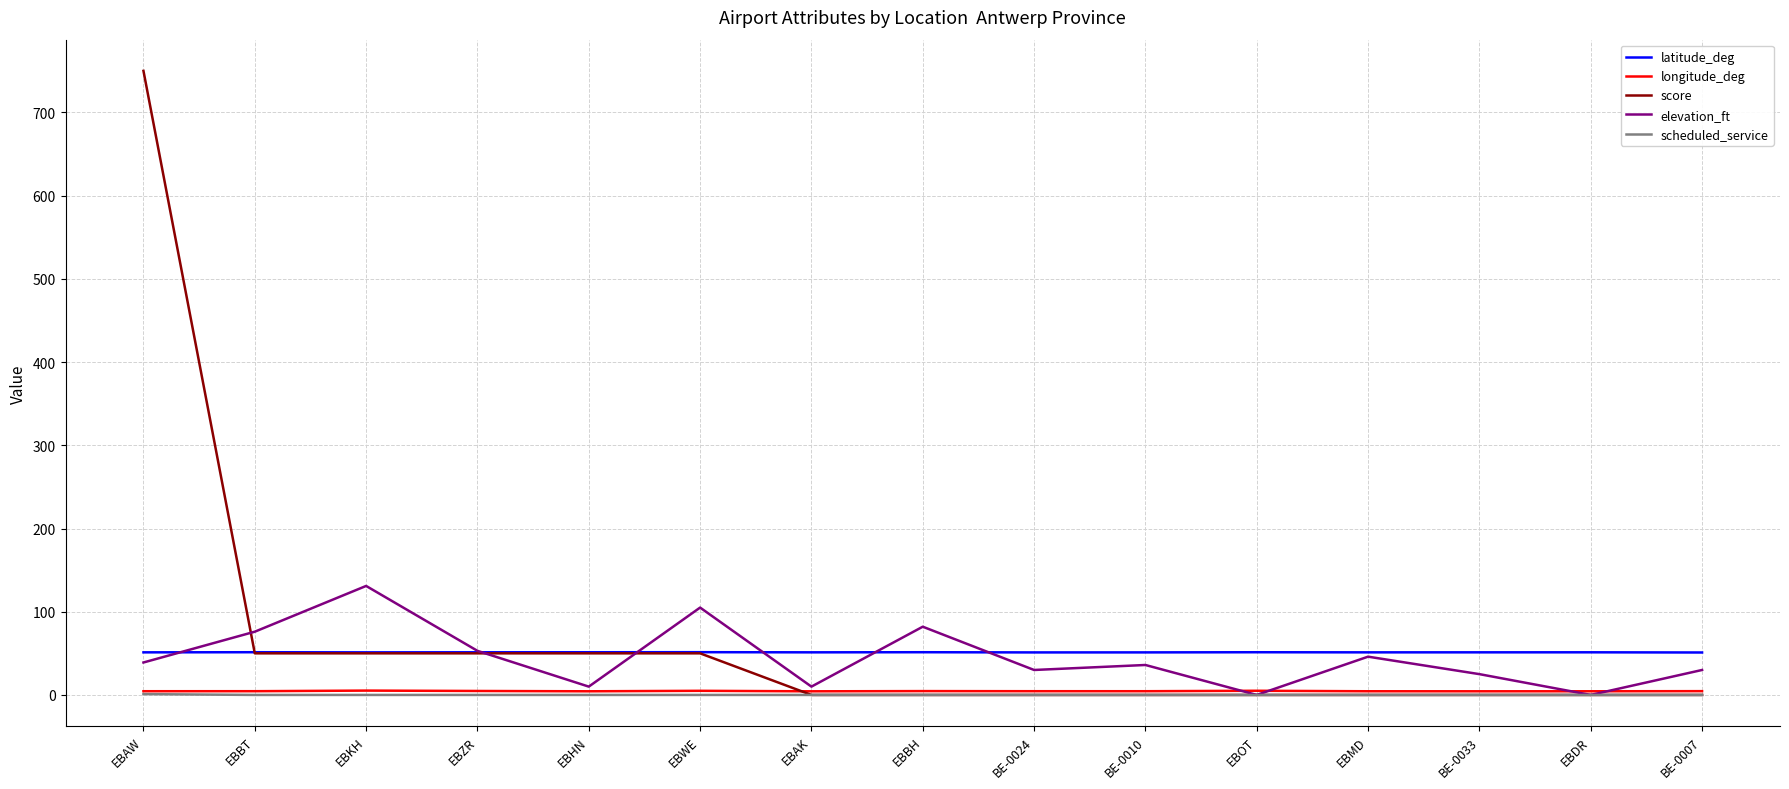

True or false: scheduled_service and latitude_deg cross at least once.

False